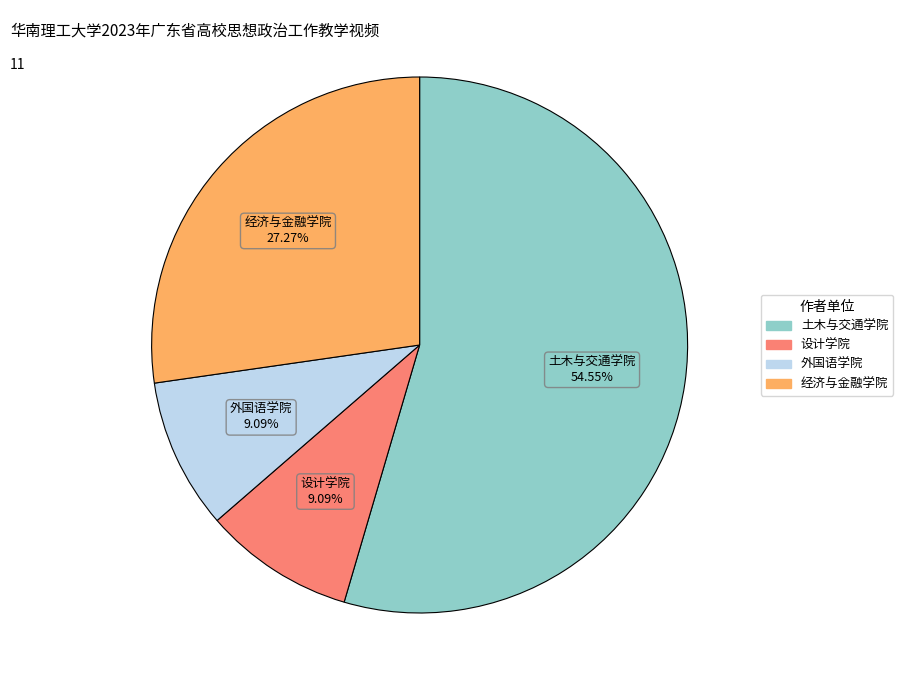

How many segments does this pie chart have?

4